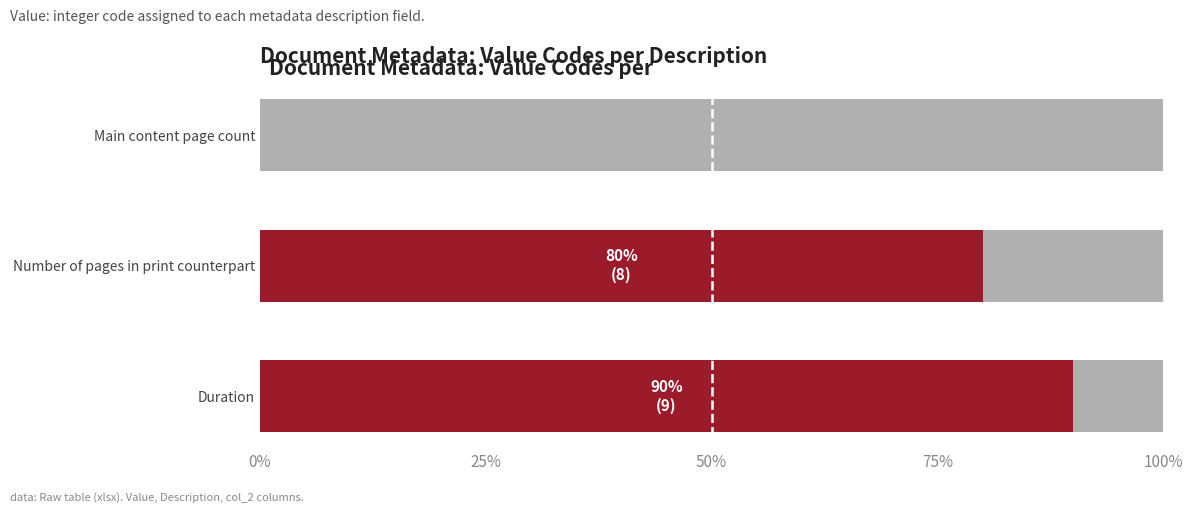

The Remainder (to max) series shows 18 at 0%. True or false?

False